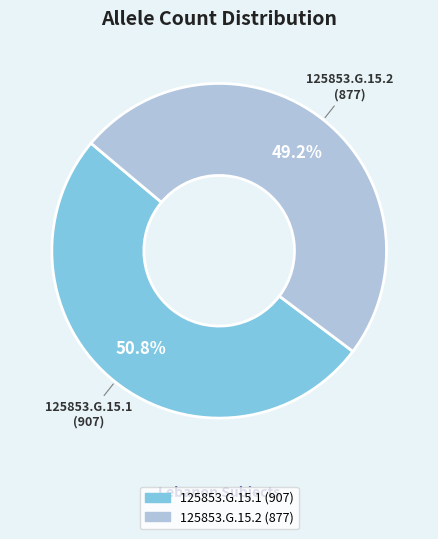

Which has a higher value, 125853.G.15.2 or 125853.G.15.1?

125853.G.15.1